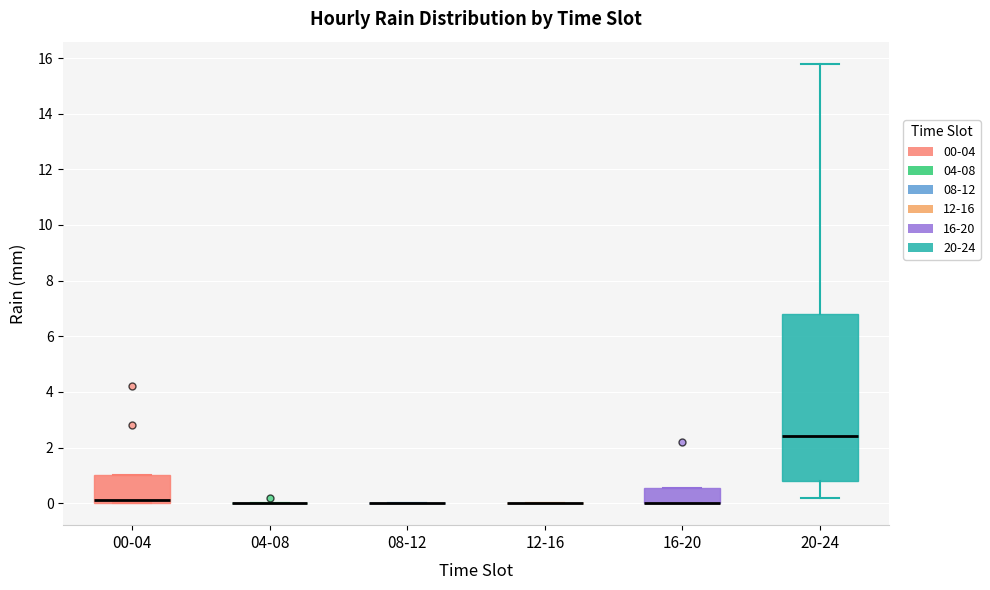

Reading left to right, transcribe this box plot: for each box, give where its median line is, the range the box spans, and where its two whiskers end, as read against the y-axis. The values are not printed on the chart, so give them approximately, as read against the axis.

00-04: median 0.2, box 0.0 to 1.0, whiskers 0.0 to 1.0
04-08: box collapsed to a line at 0.0, whiskers 0.0 to 0.0
08-12: box collapsed to a line at 0.0, whiskers 0.0 to 0.0
12-16: box collapsed to a line at 0.0, whiskers 0.0 to 0.0
16-20: median 0.0 (drawn on the box's lower edge), box 0.0 to 0.6, whiskers 0.0 to 0.6
20-24: median 2.4, box 0.8 to 6.8, whiskers 0.2 to 15.8